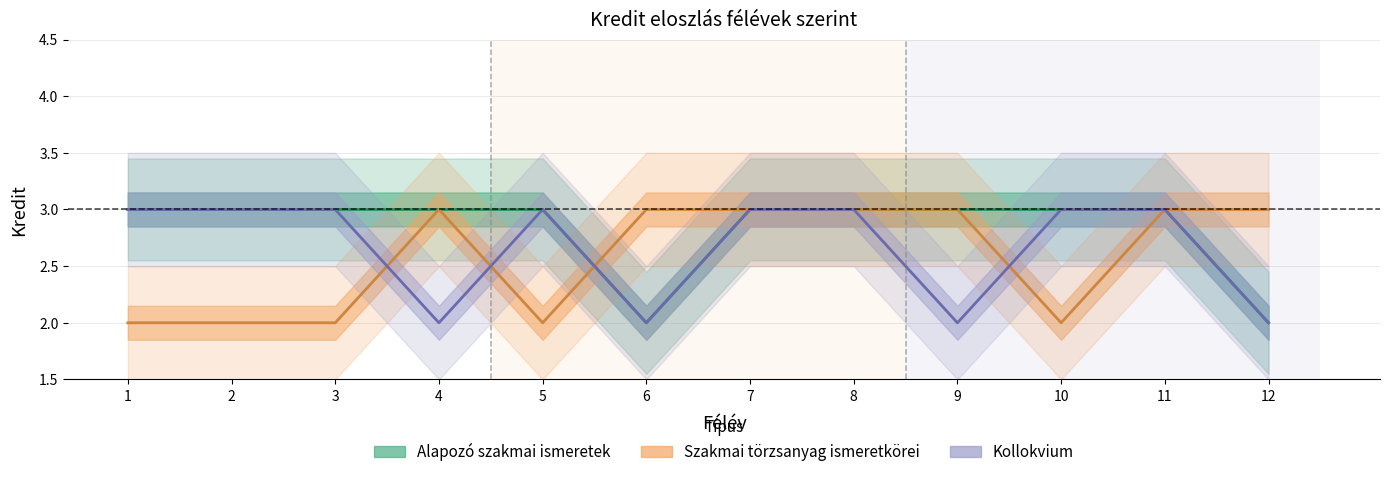

At which category does Alapozó szakmai ismeretek reach its first local valley?

6